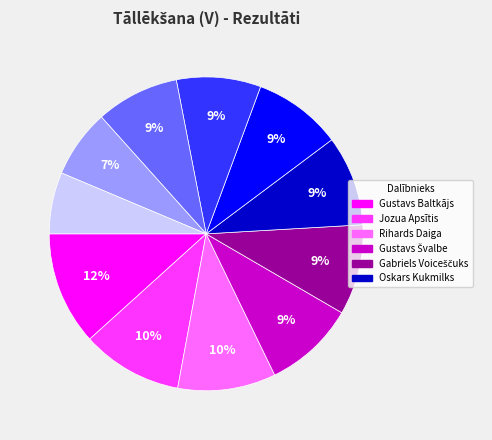

Is there a majority slice in this chart?

No